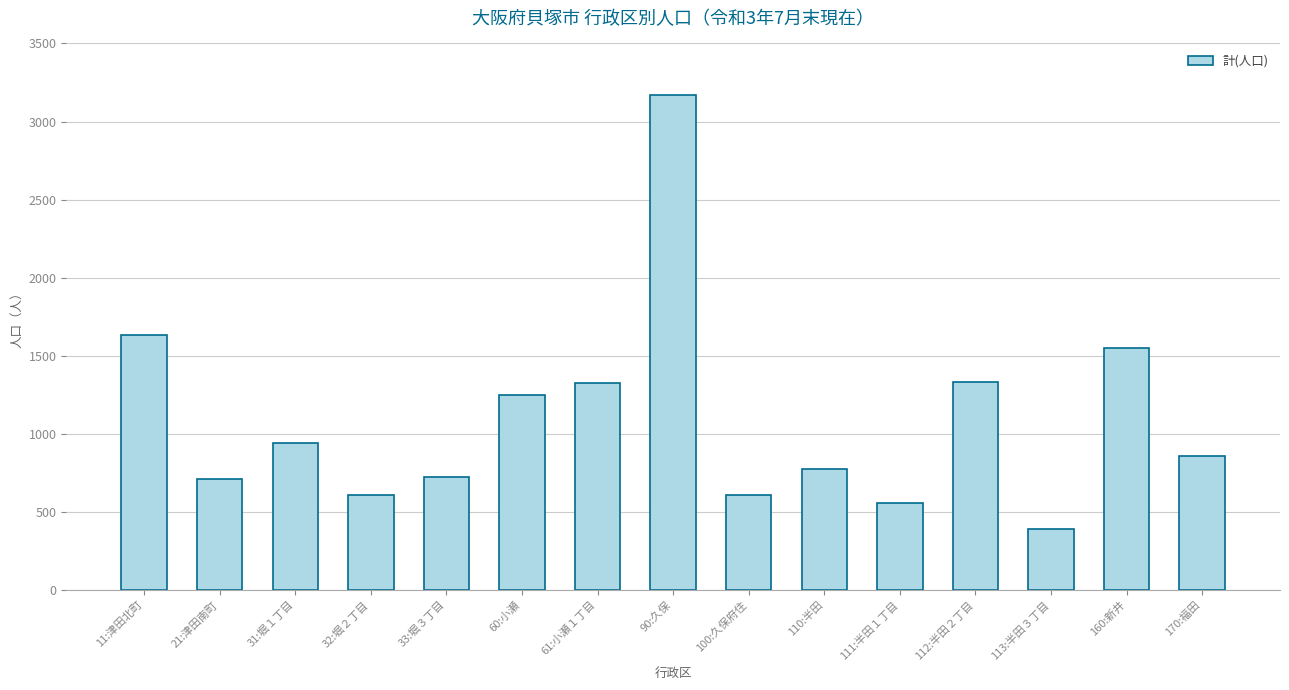

What value does the data have at 111:半田１丁目, to the nearest 50?

550